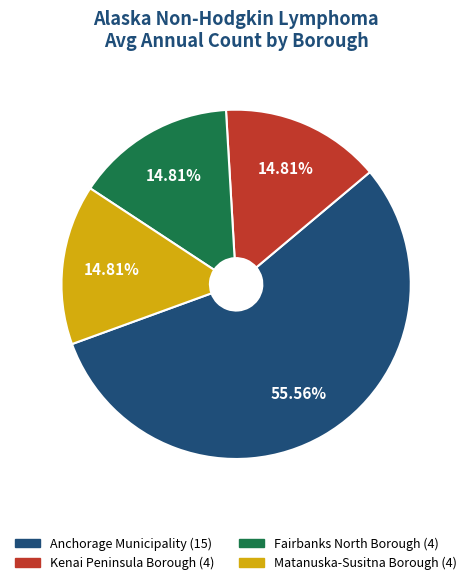

Is there any slice that represents more than half of the pie?

Yes